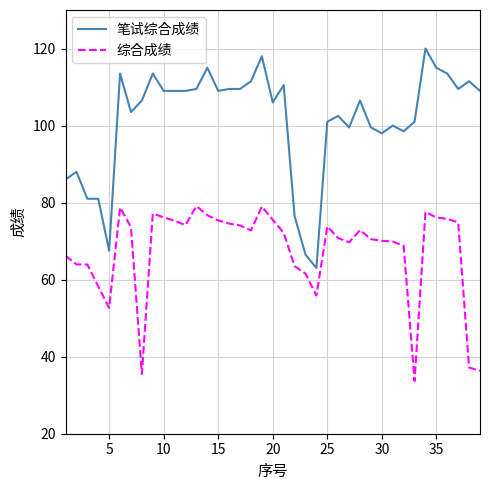

Which series has the largest total across all categories?

笔试综合成绩